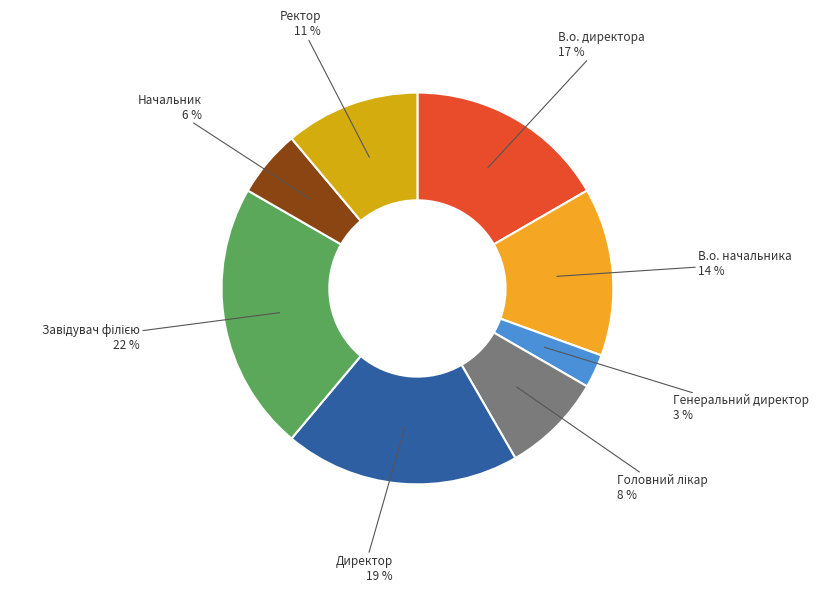

Which has a higher value, Директор or В.о. директора?

Директор